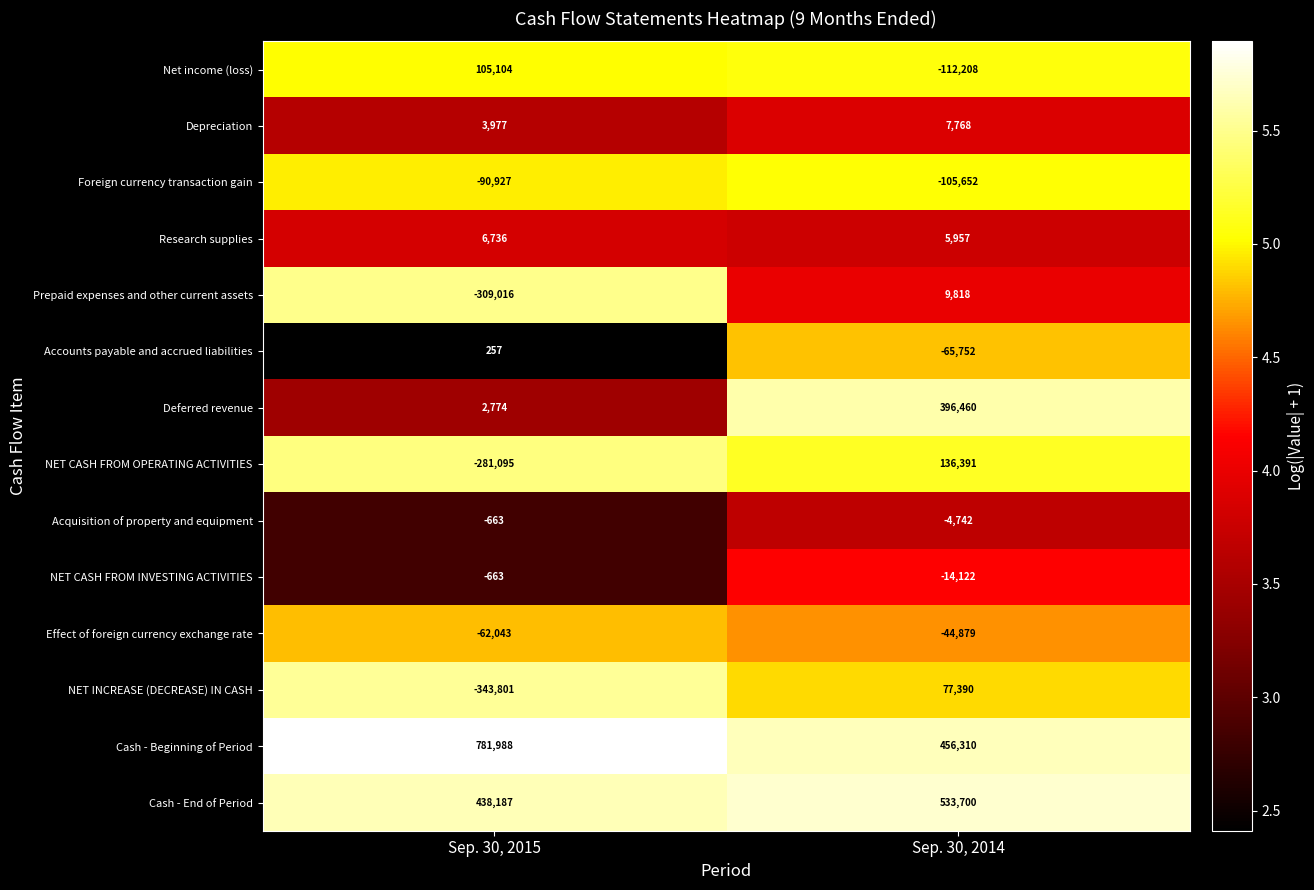

Read the Effect of foreign currency exchange rate value at Sep. 30, 2014, to the nearest 50.

-44900